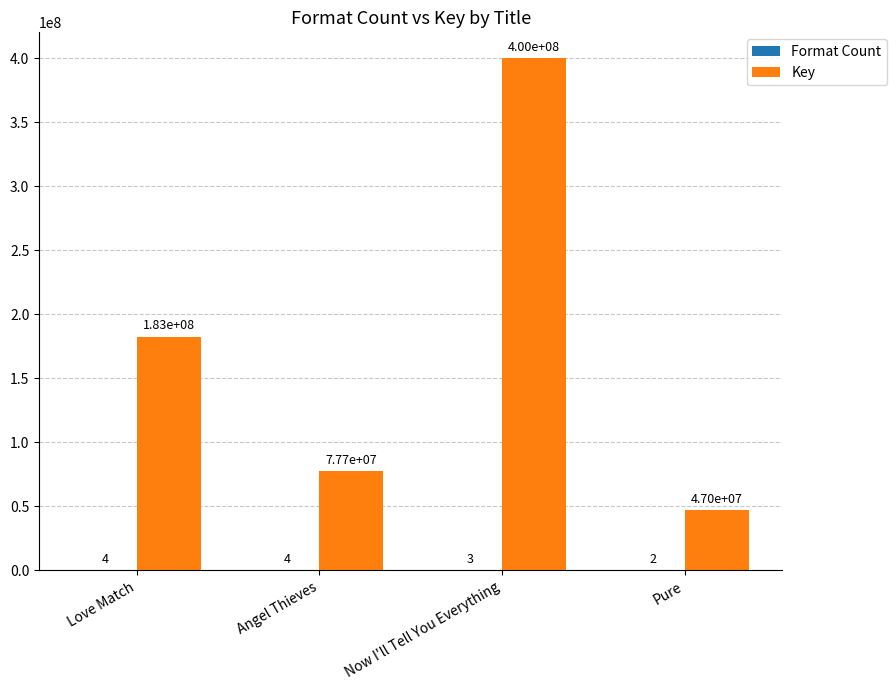

What value does the Key series have at Now I'll Tell You Everything?

400294867